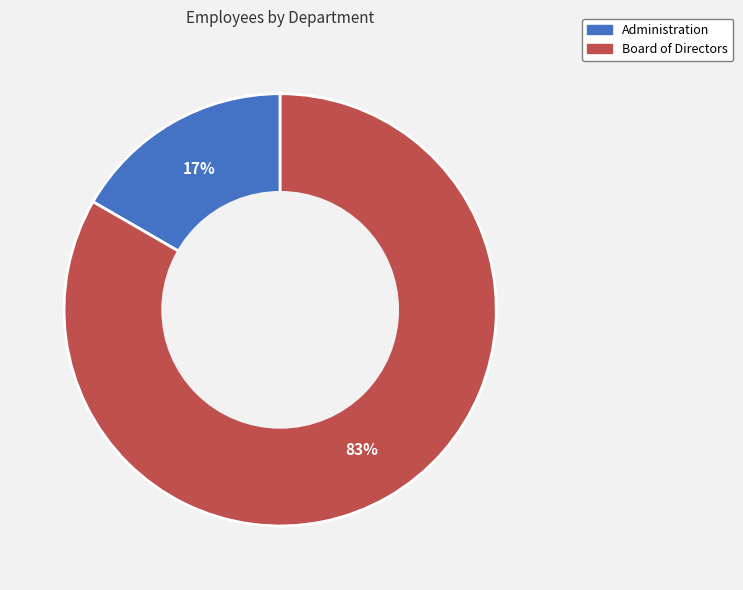

Which category accounts for the majority?

Board of Directors